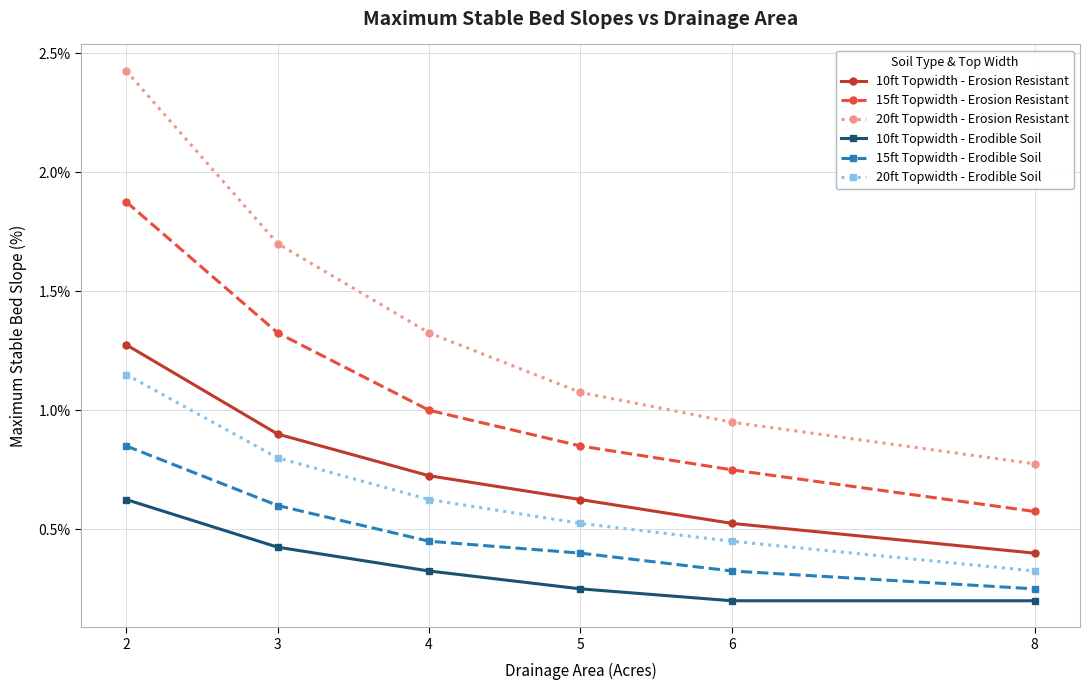

The 15ft Topwidth - Erodible Soil series shows 0.6 at 2. True or false?

False